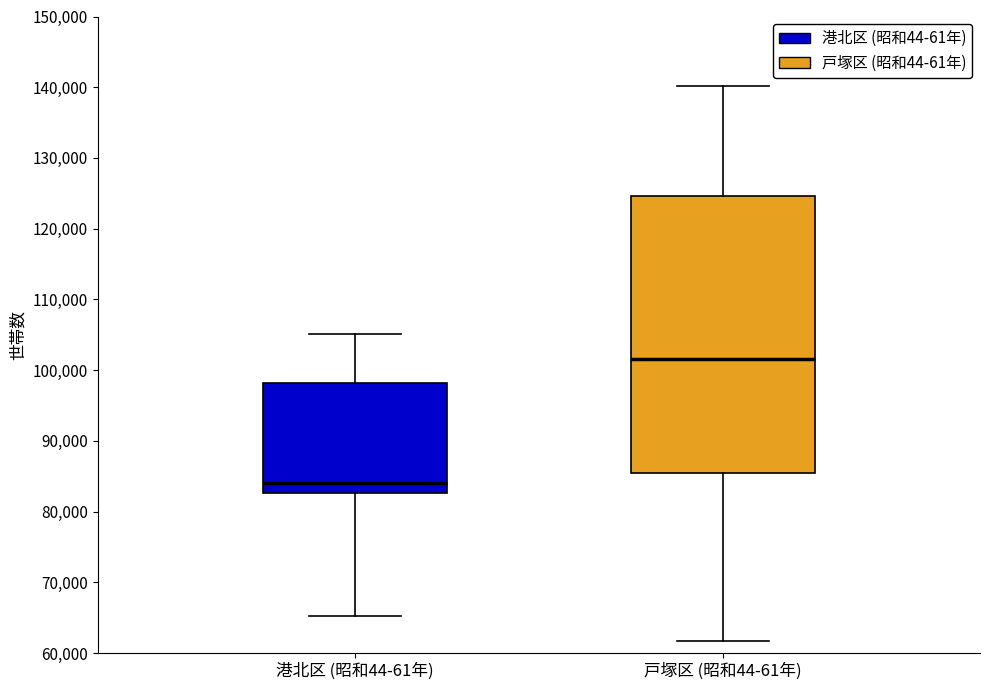

Where is the lower edge of the box for 戸塚区 (昭和44-61年) on the y-axis? The values are not printed on the chart, so give them approximately, as read against the axis.

85000